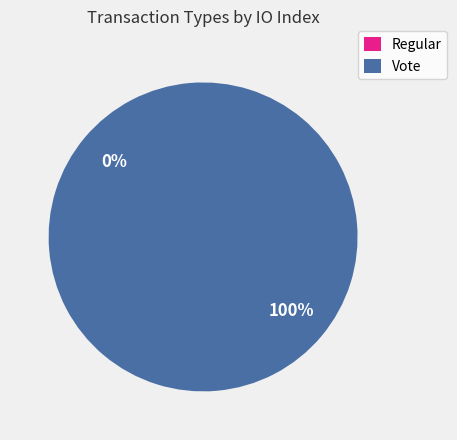

Count the number of slices in the pie.

2